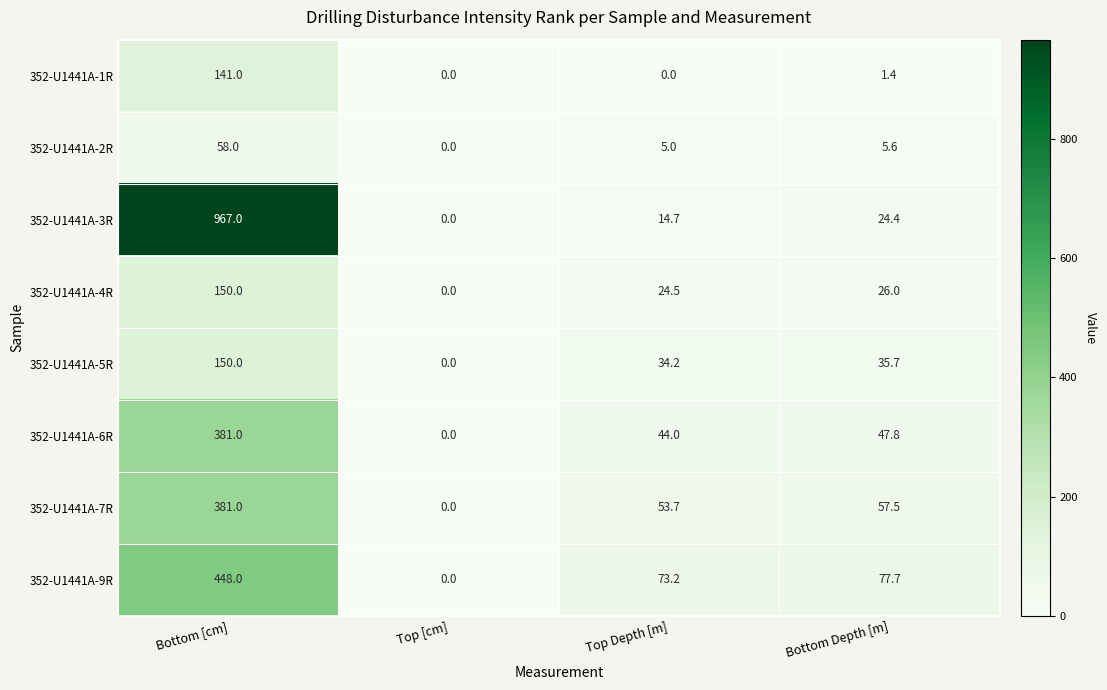

Count the number of categories in the chart.

4